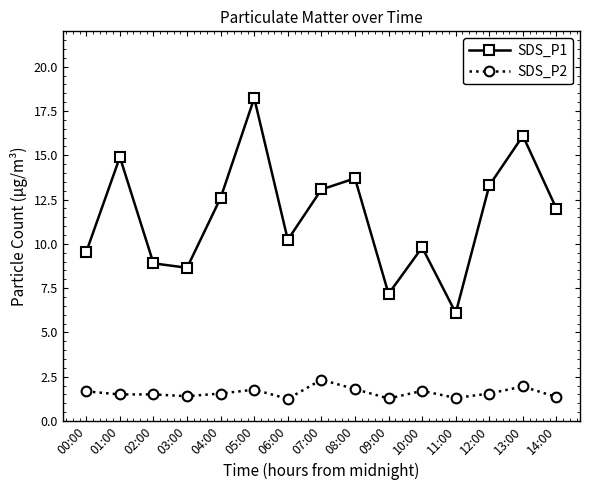

Is it true that SDS_P2 equals 1.9 at 13:00?

True